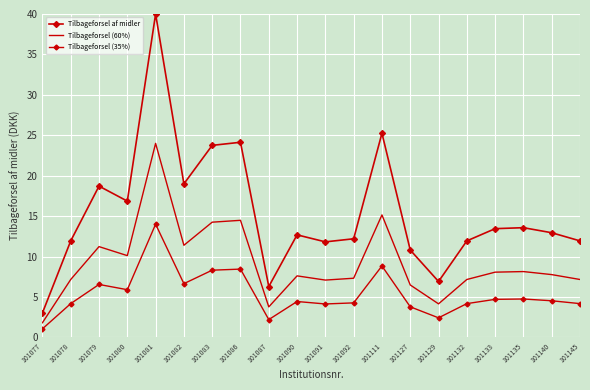

Rank the series at 101079 from highest to lowest value.

Tilbageforsel af midler, Tilbageforsel (60%), Tilbageforsel (35%)